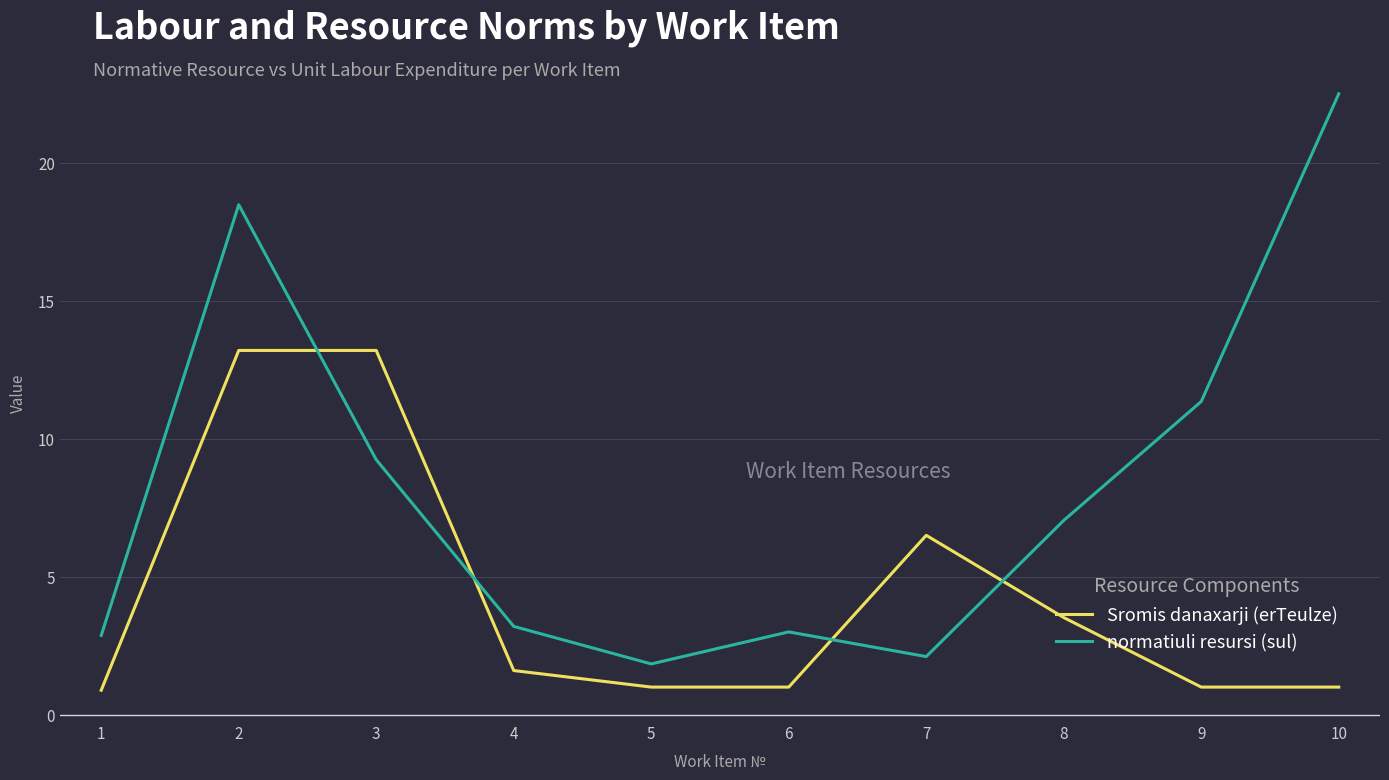

What is the greatest value displayed?

22.5